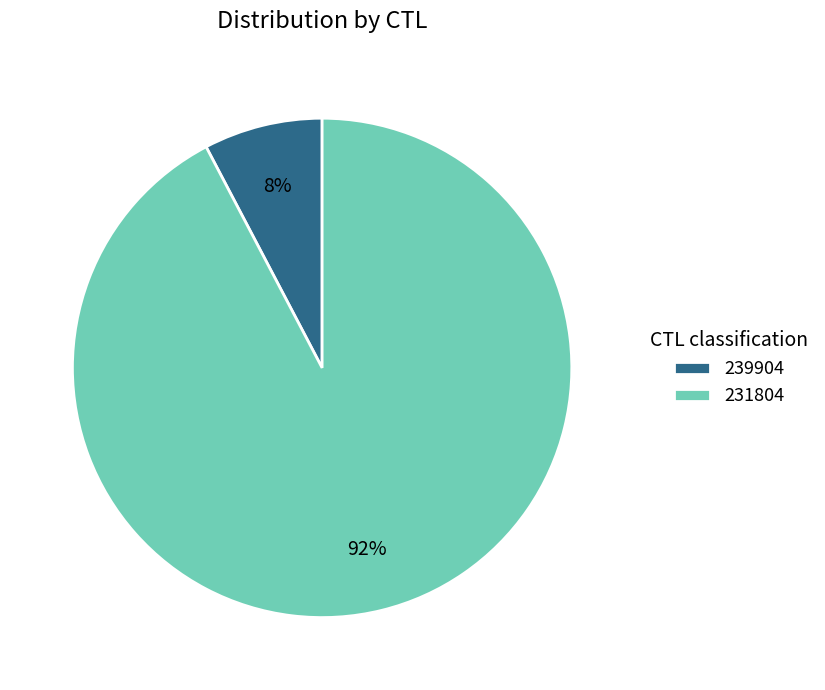

What percentage is the 231804 slice, to the nearest percent?

92%